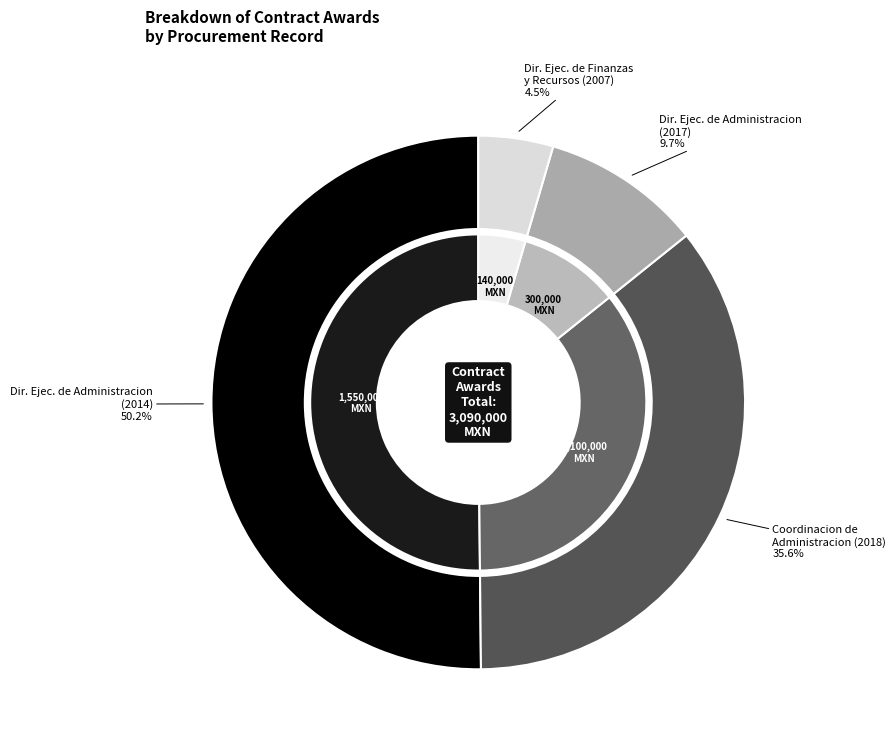

To the nearest percent, what portion does AA-006HIU002-E14-2018 represent?

36%